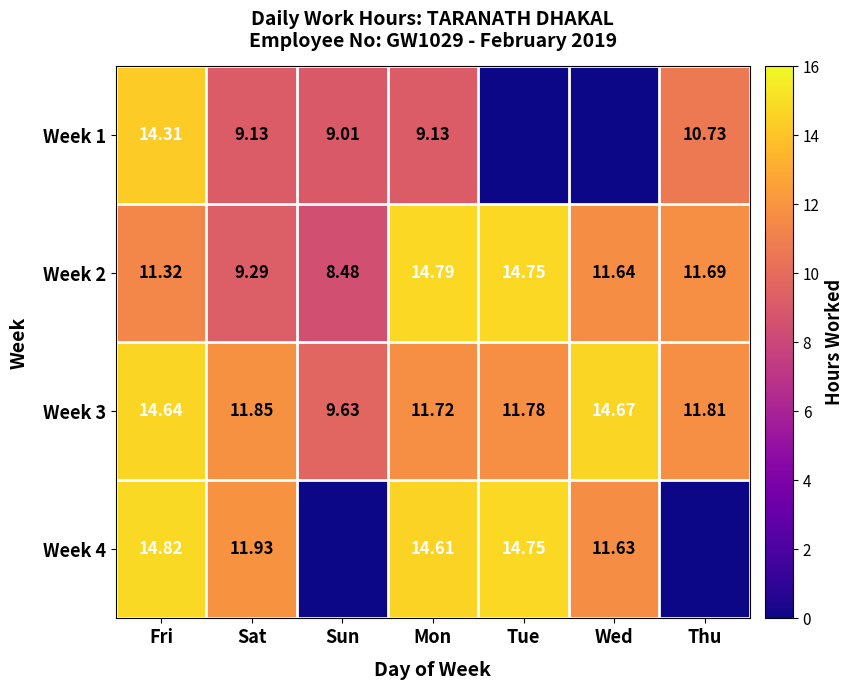

At which category does the chart reach its minimum across all series?

Tue